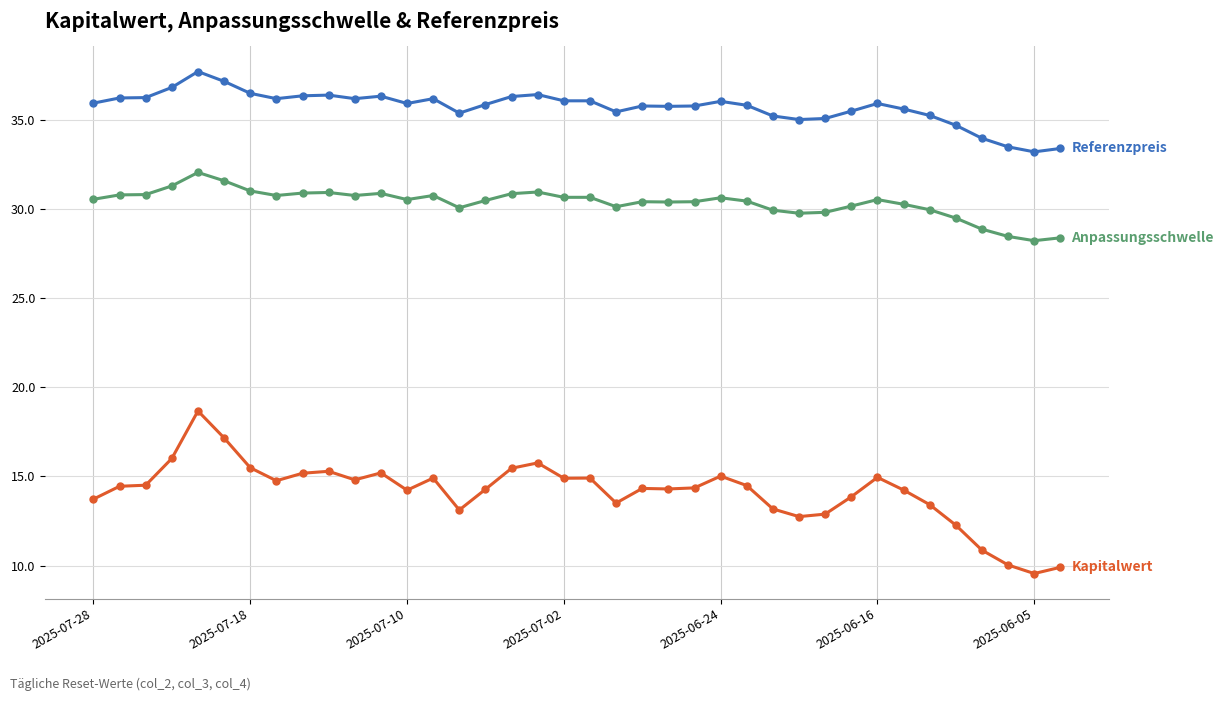

What is the minimum value shown in the chart?

9.6